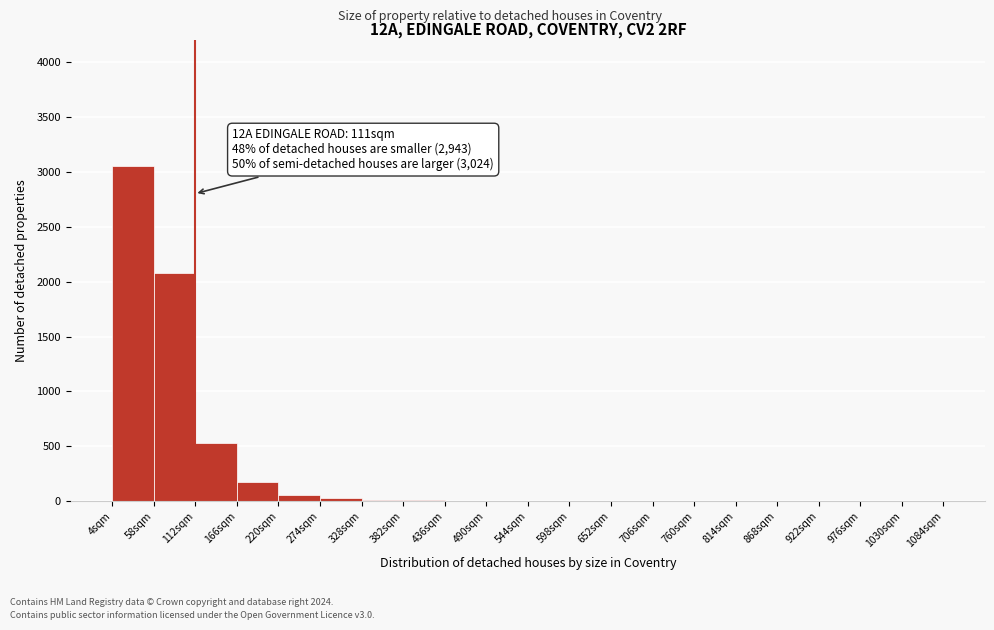

Which range on the x-axis has the tallest bar?

4 to 58